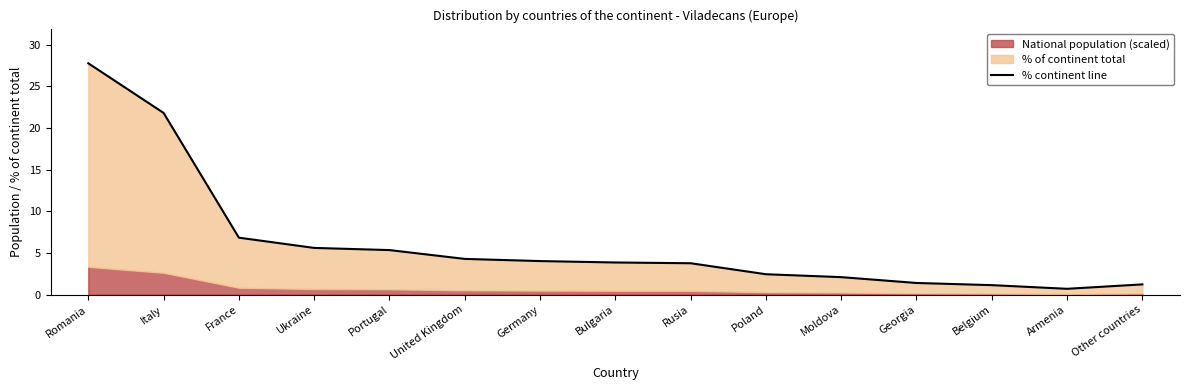

What is the change in value from Ukraine to Georgia?

-4.2